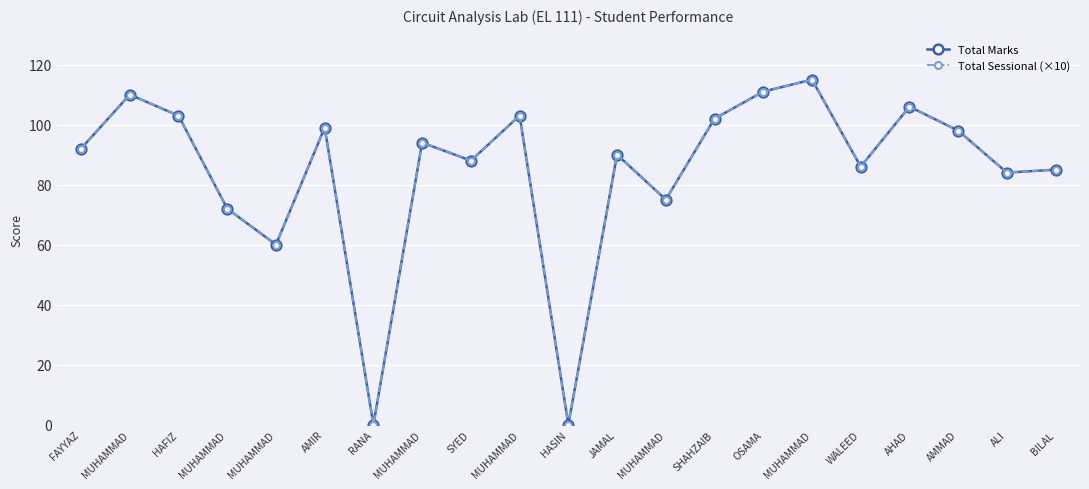

What is the difference between the maximum and minimum values in the Total Sessional (×10) series?

115